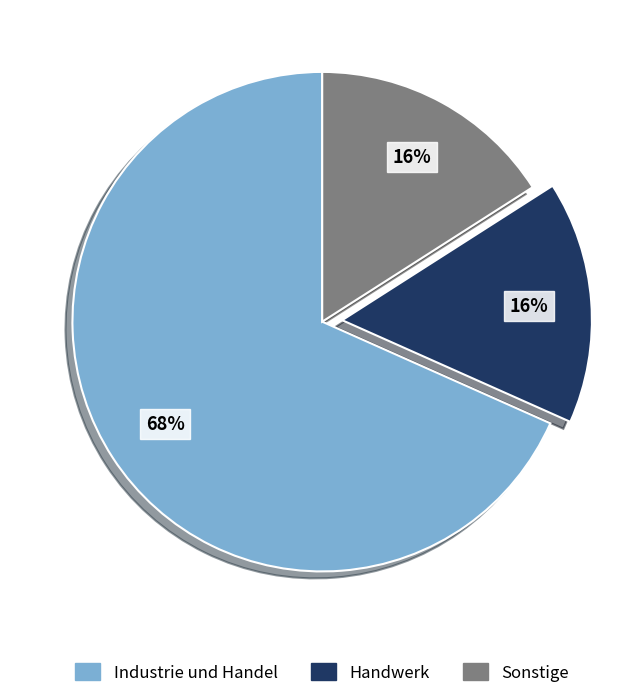

Is there a majority slice in this chart?

Yes